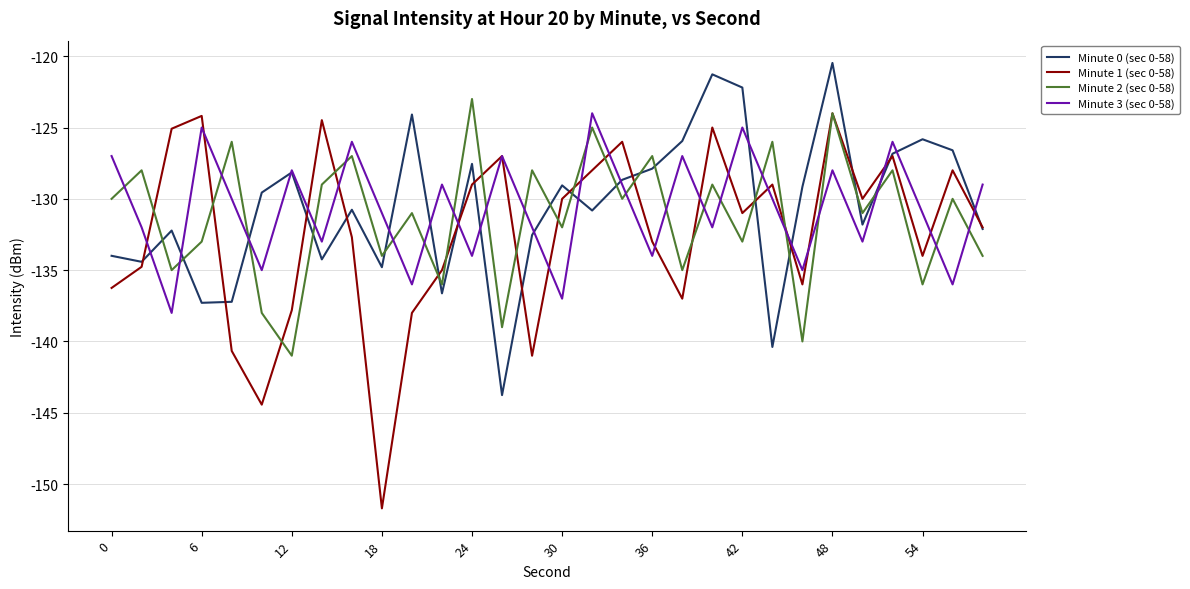

What is the greatest value displayed?

-120.5